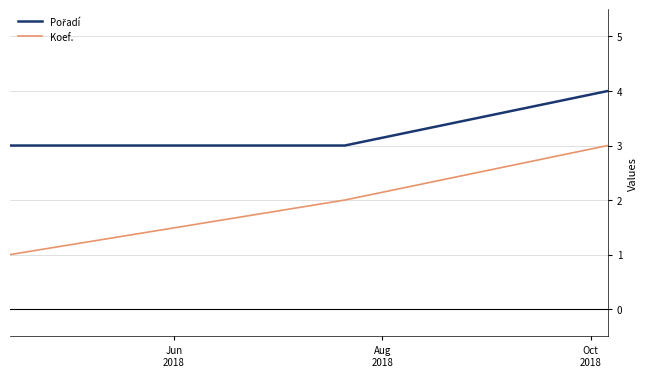

What is the maximum value shown in the chart?

4